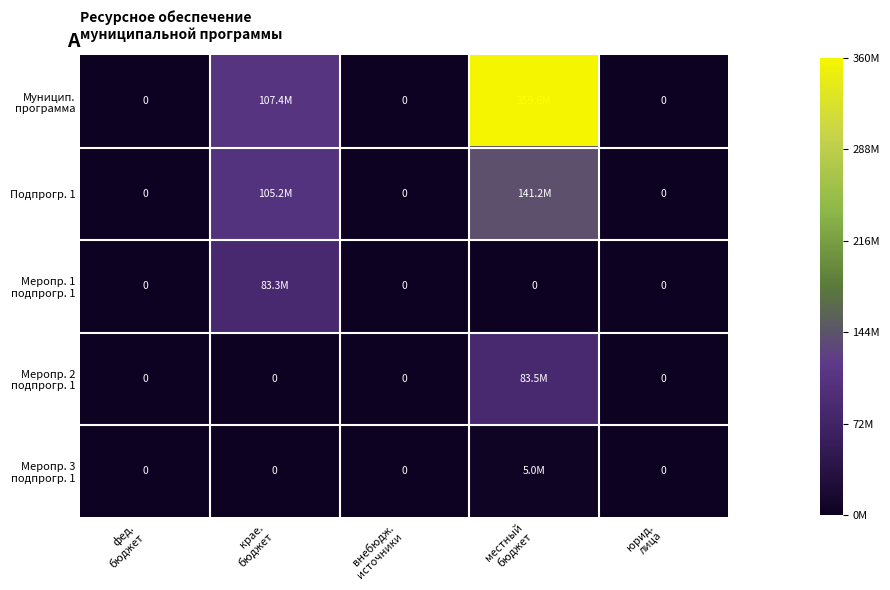

Between внебюдж.
источники and юрид.
лица, which is larger?

внебюдж.
источники